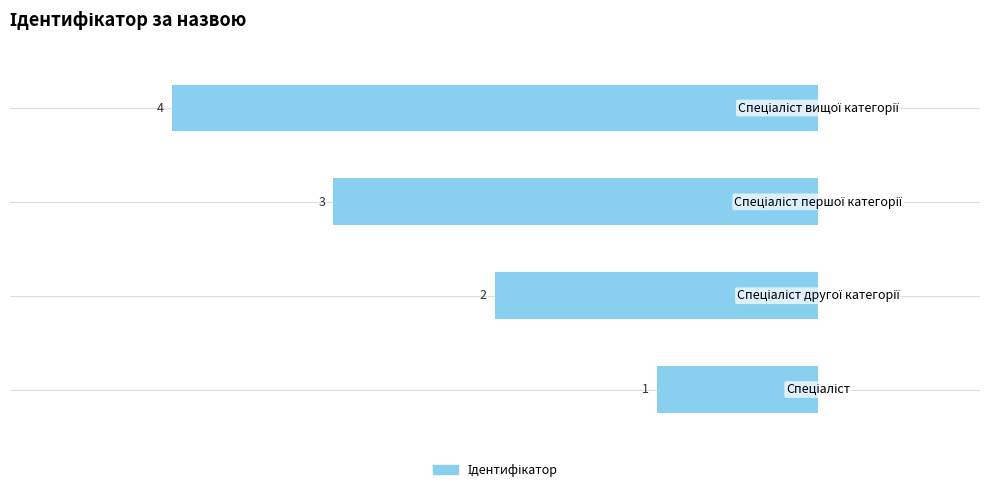

What is the difference between the maximum and second lowest values?

2